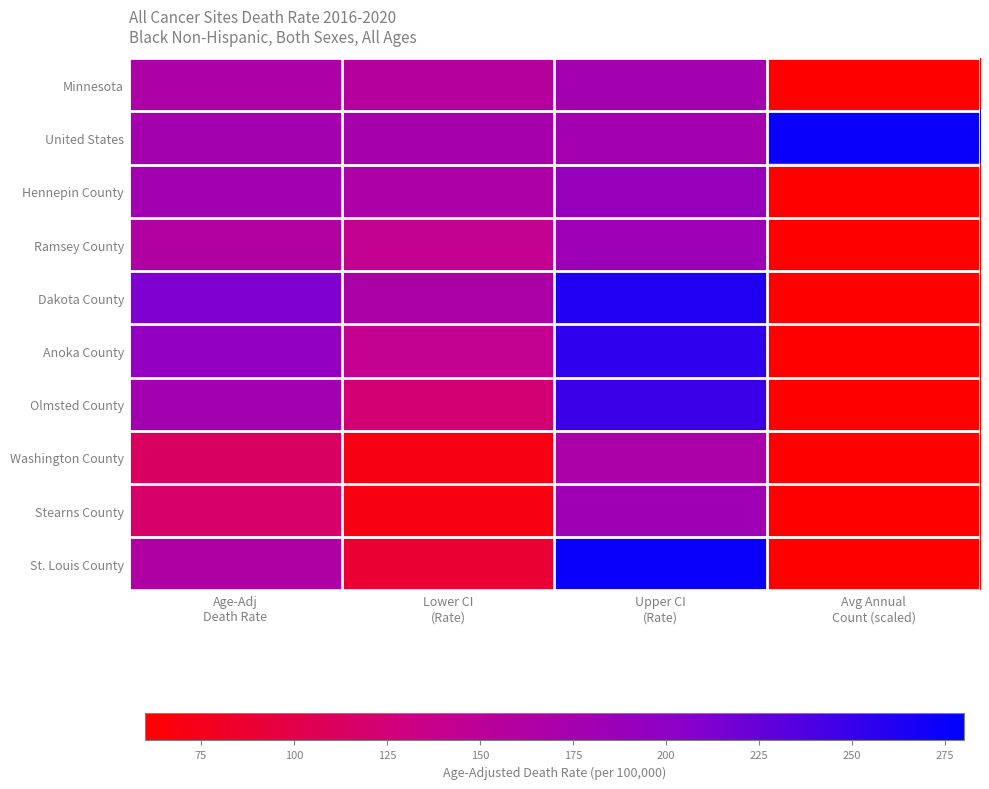

What is the spread (max minus min) of values at Upper CI
(Rate)?

106.6